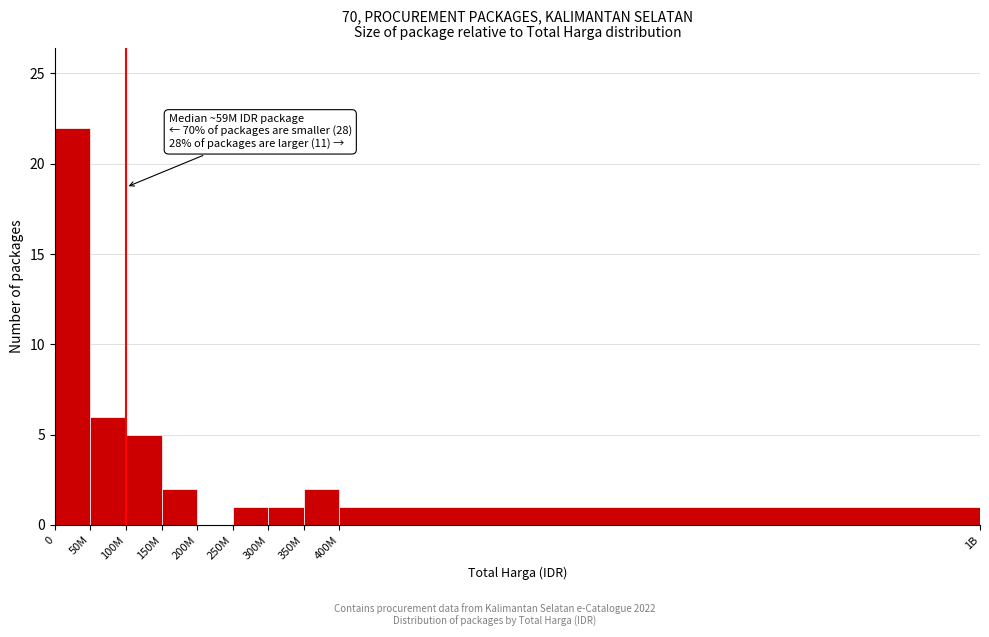

Reading right to left, what are all the values shown in this chart?

400M=1	350M=2	300M=1	250M=1	200M=0	150M=2	100M=5	50M=6	0=22